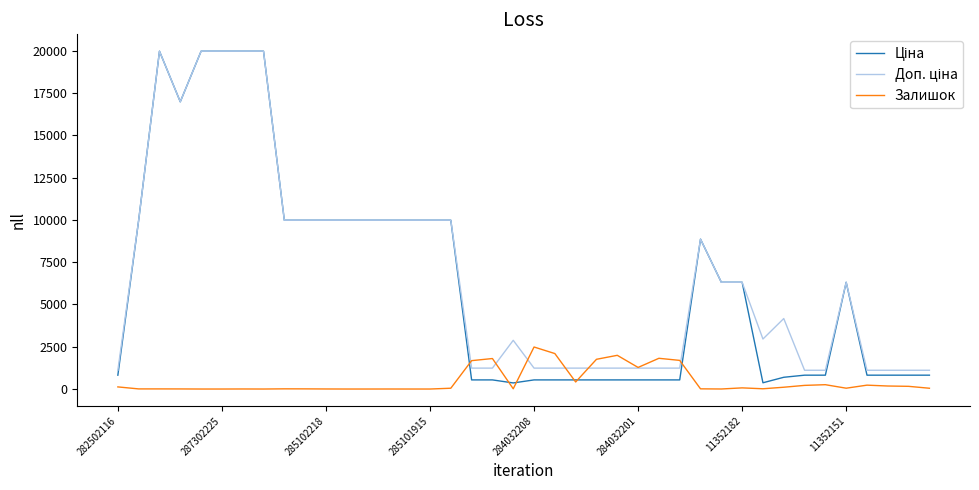

What is the sum of all Ціна values?

256873.0